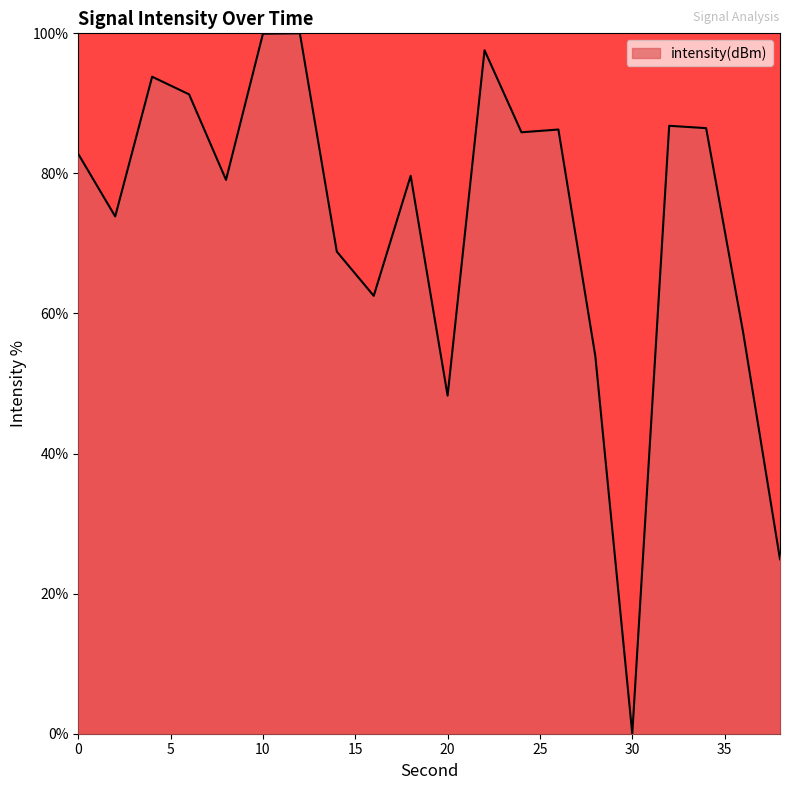

True or false: there are more than 0 points higher than both neighbors.

True